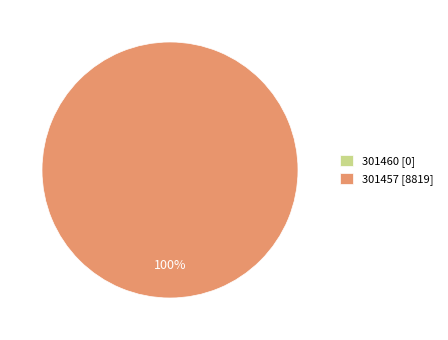

True or false: 301457 accounts for 100% of the total.

True